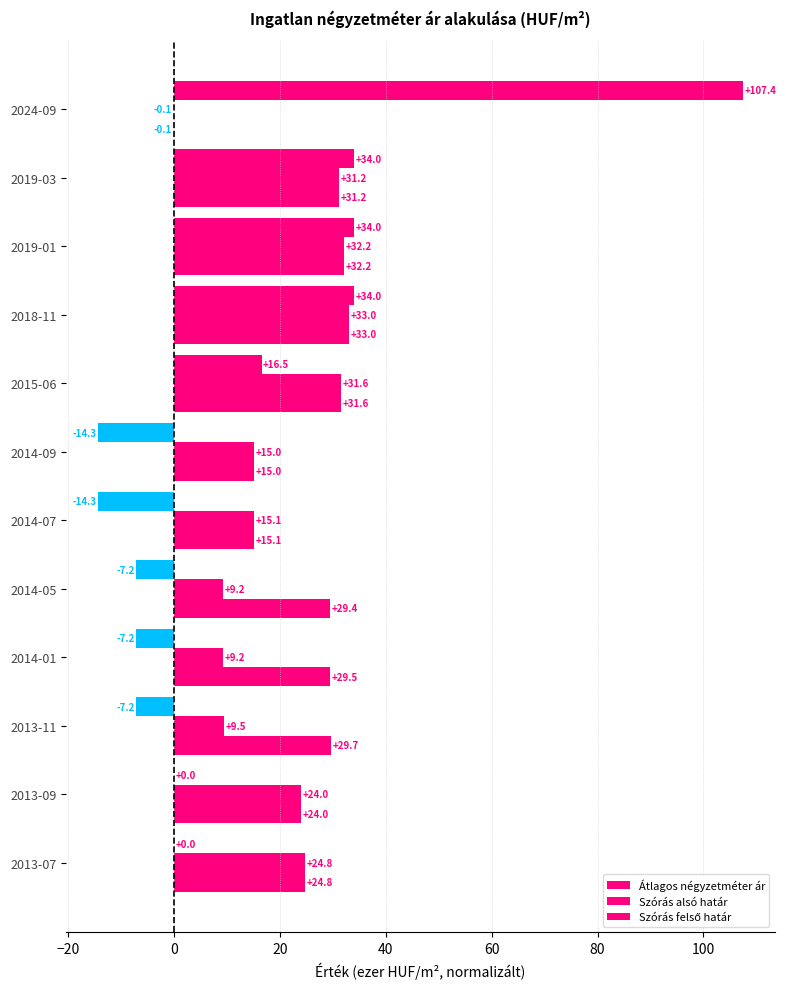

How many values in Szórás alsó határ are above zero?

11